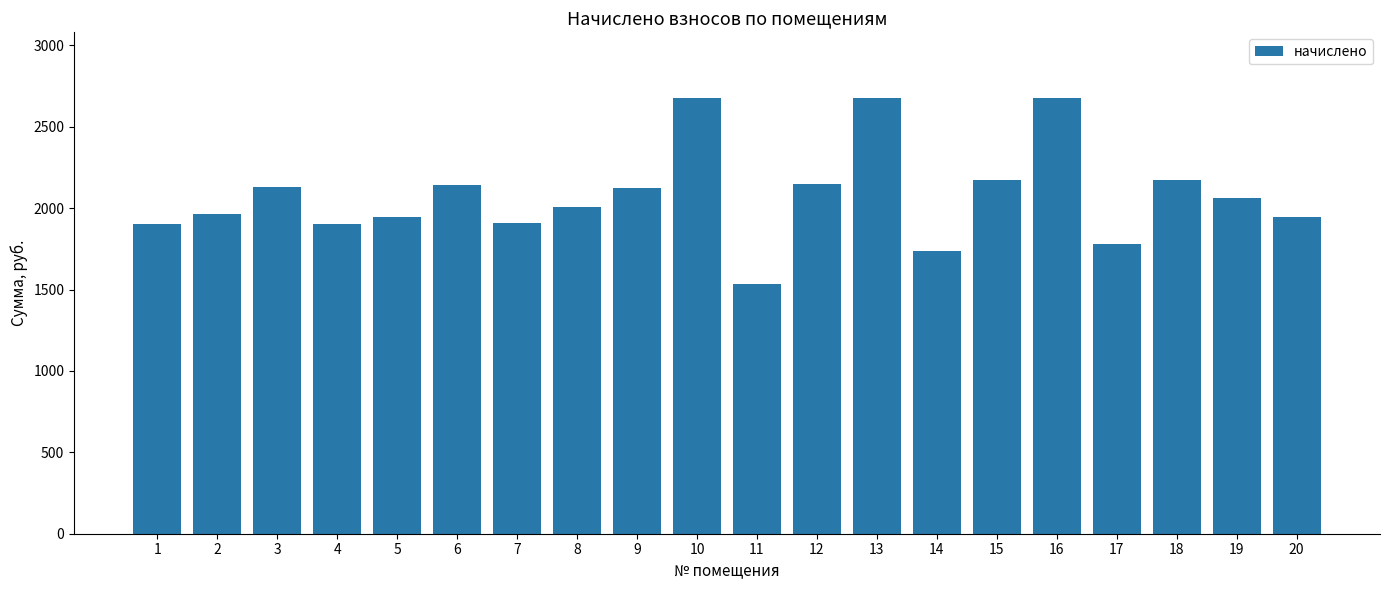

Read the value at 20.

1944.0